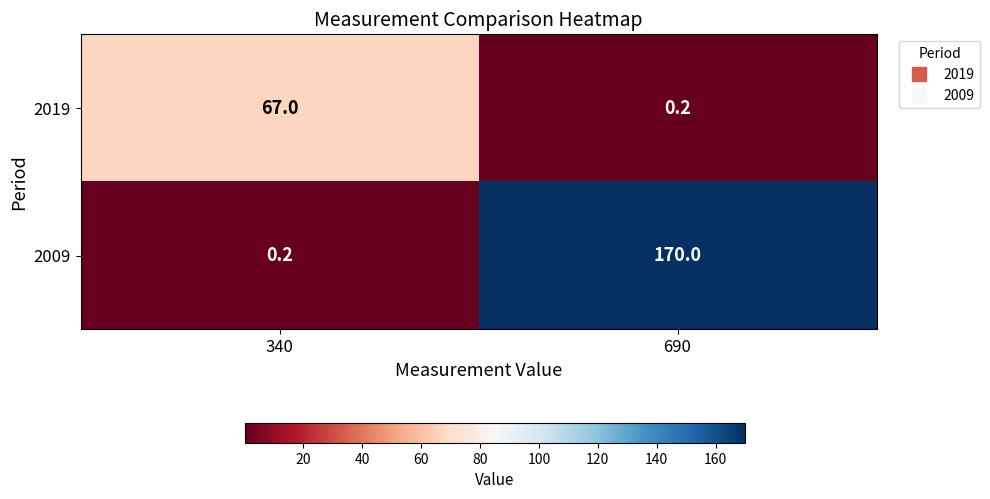

Which series has the widest spread of values?

2009